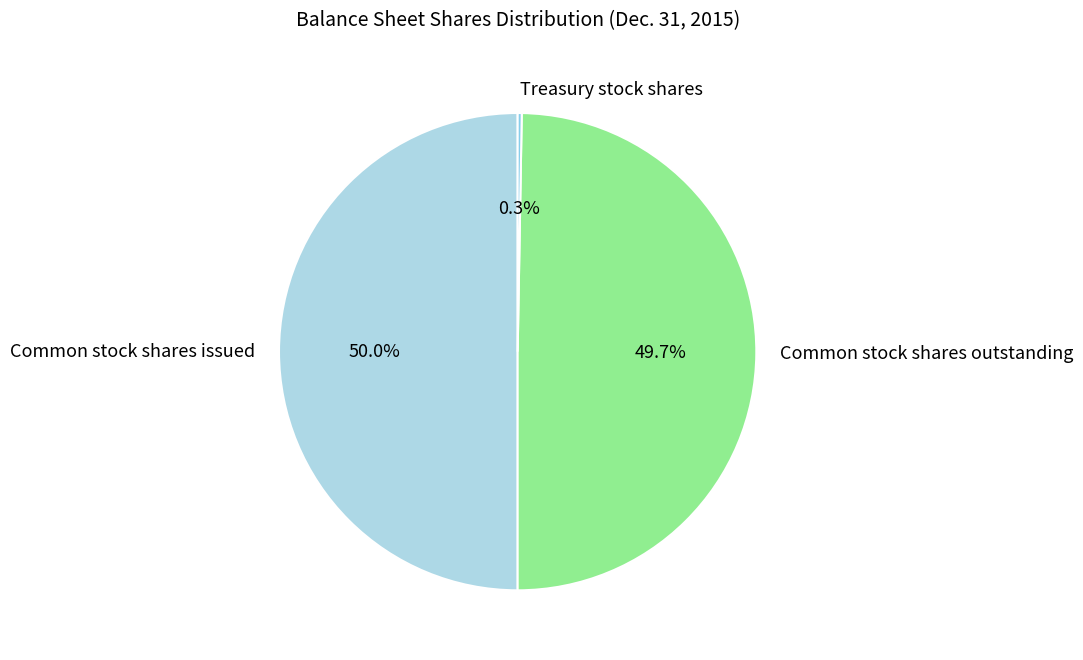

What portion of the pie excludes Common stock shares issued?

50.0%